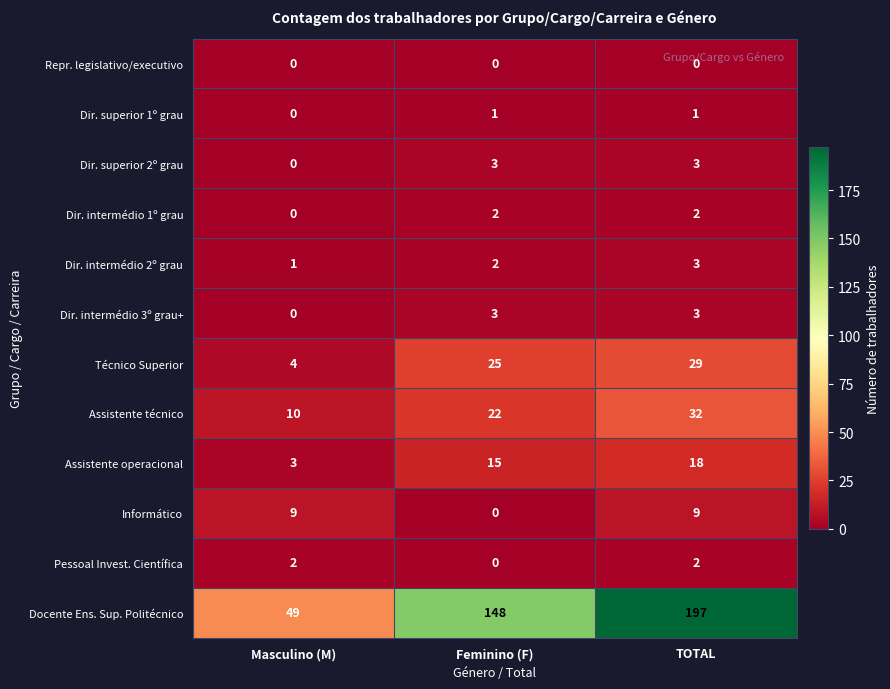

The Dir. intermédio 1º grau series shows 3 at TOTAL. True or false?

False